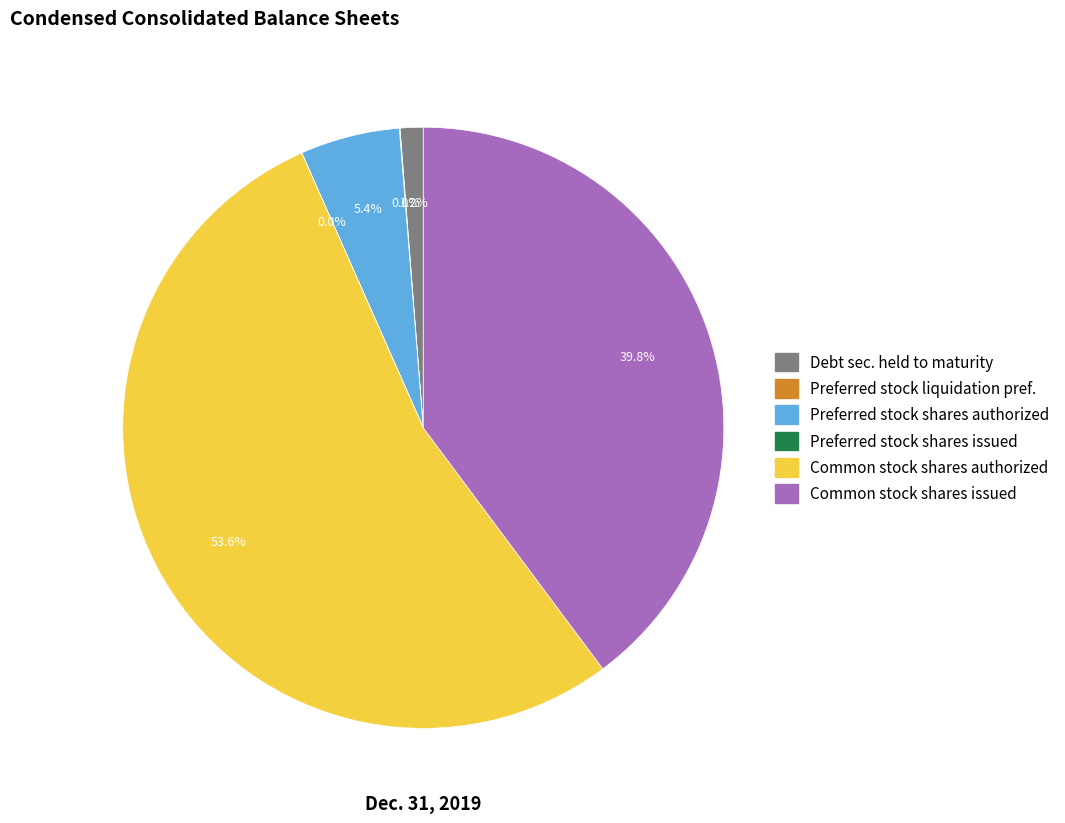

Is there a majority slice in this chart?

Yes